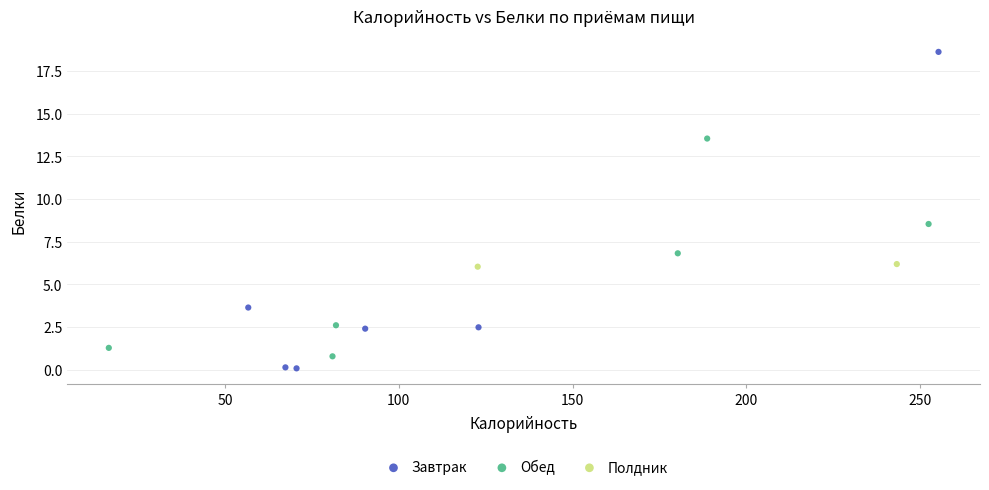

What are all the series names shown in the legend?

Завтрак, Обед, Полдник